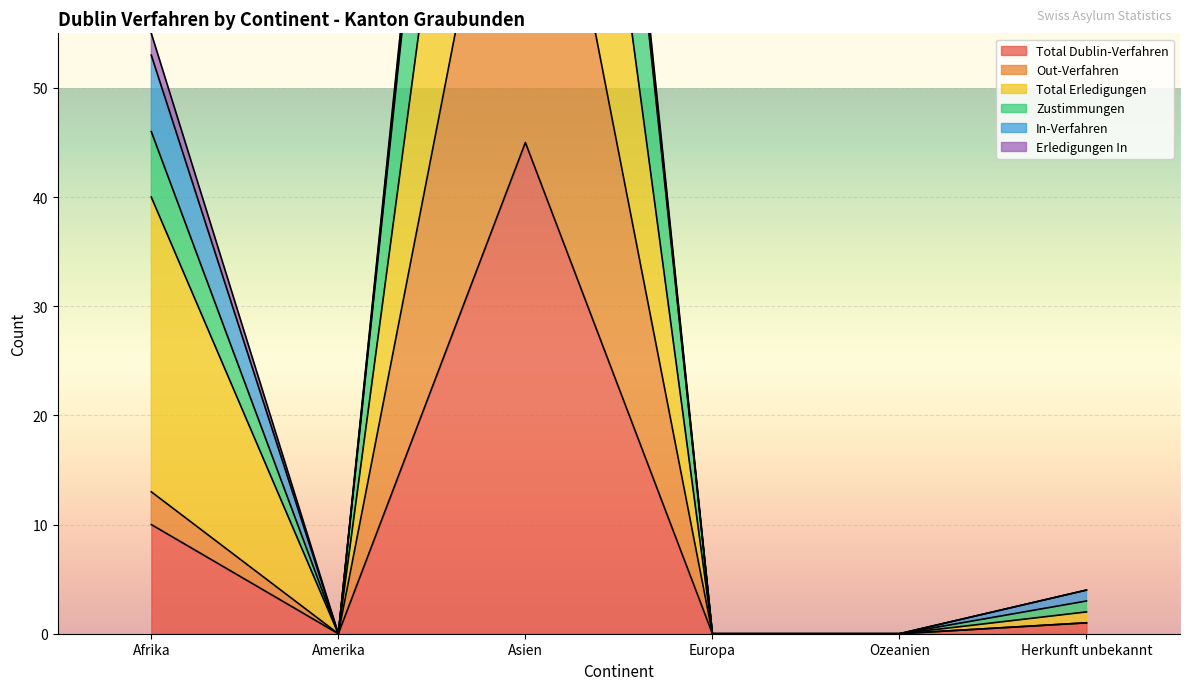

How many interior local peaks does the Out-Verfahren series have?

1